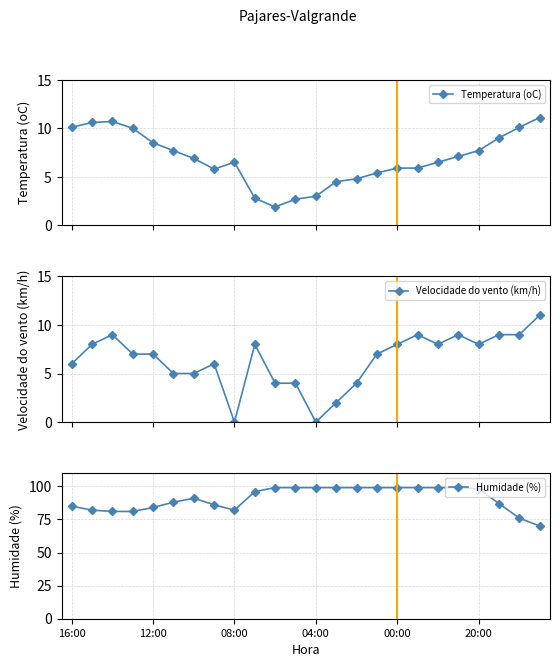

What is the value of the Humidade (%) point at the 15th from the left?

99.0